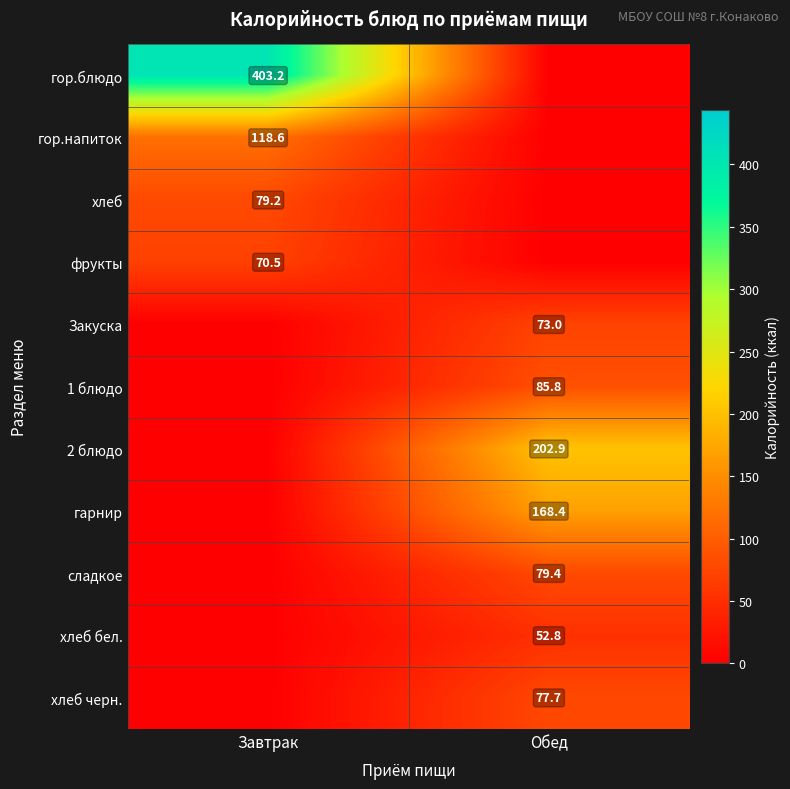

The value of хлеб черн. at Обед is 77.7. True or false?

True